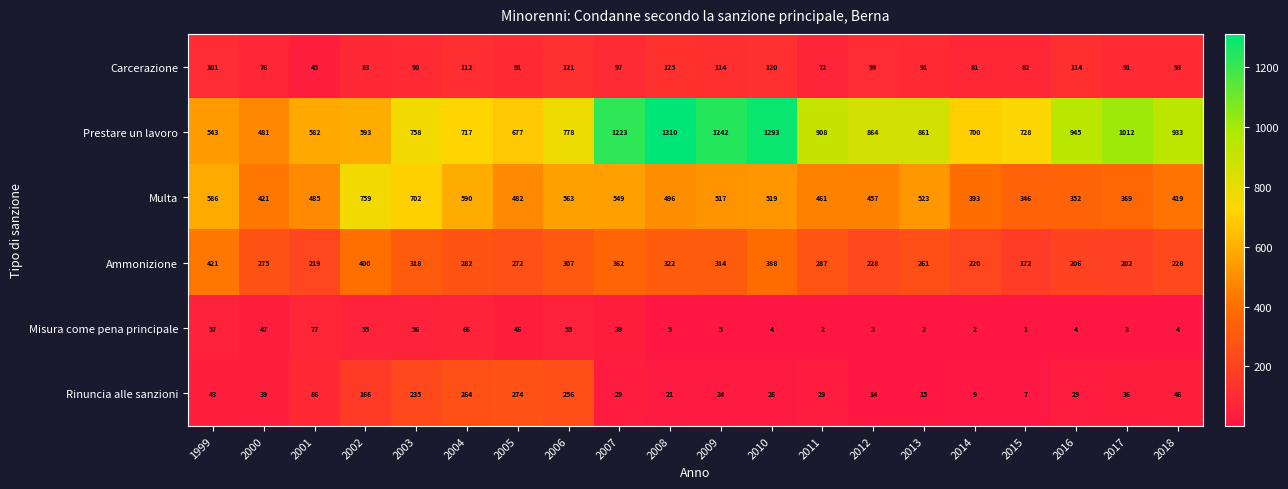

Is it true that Ammonizione equals 147 at 2012?

False